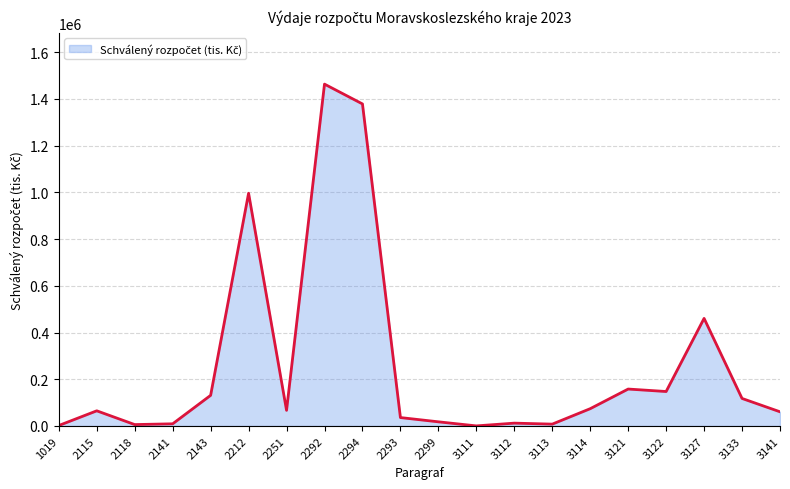

The value at 2294 is 756837. True or false?

False